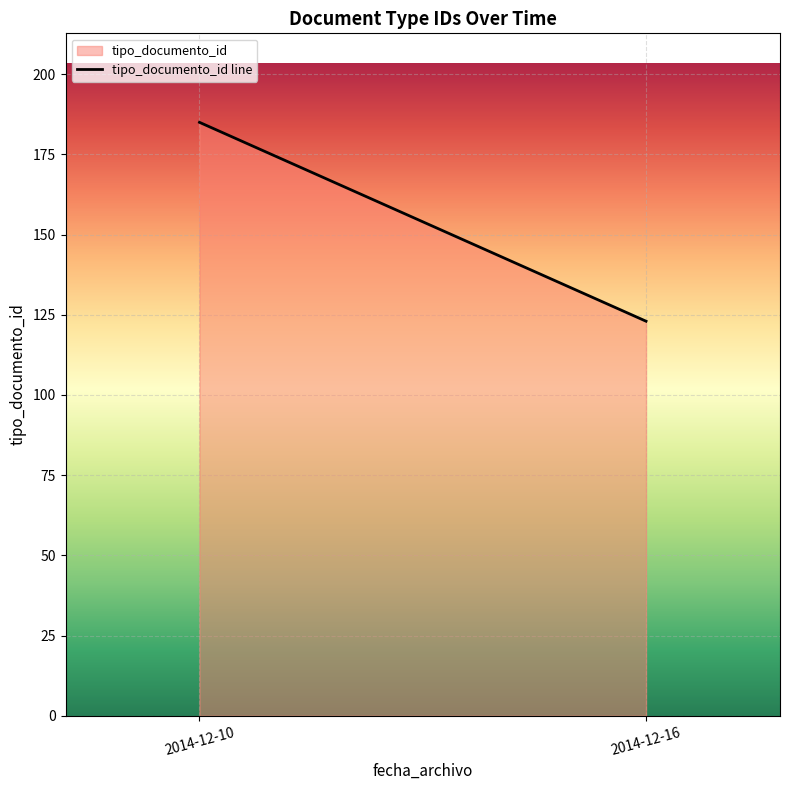

Reading left to right, what are all the values shown in this chart?

2014-12-10=185	2014-12-16=123